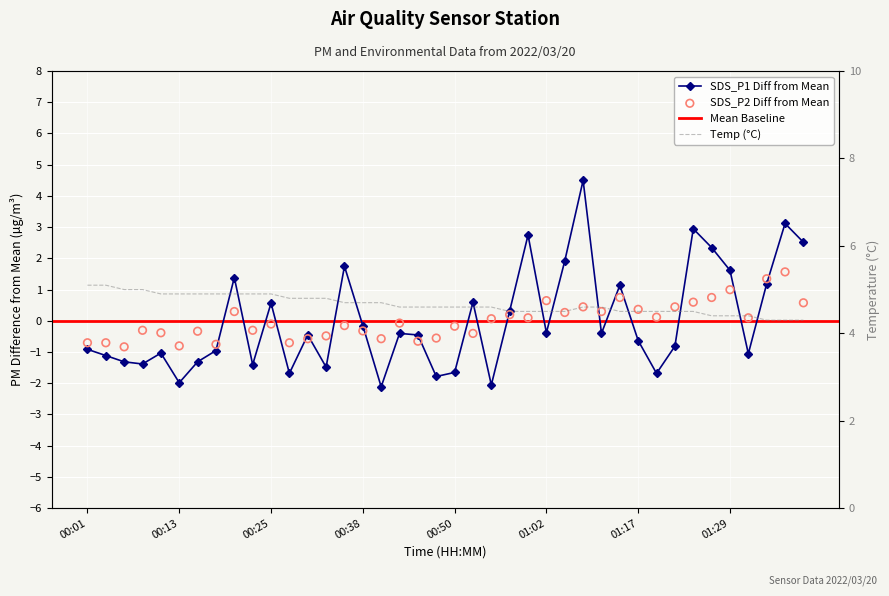

Which series has the largest total across all categories?

Temp